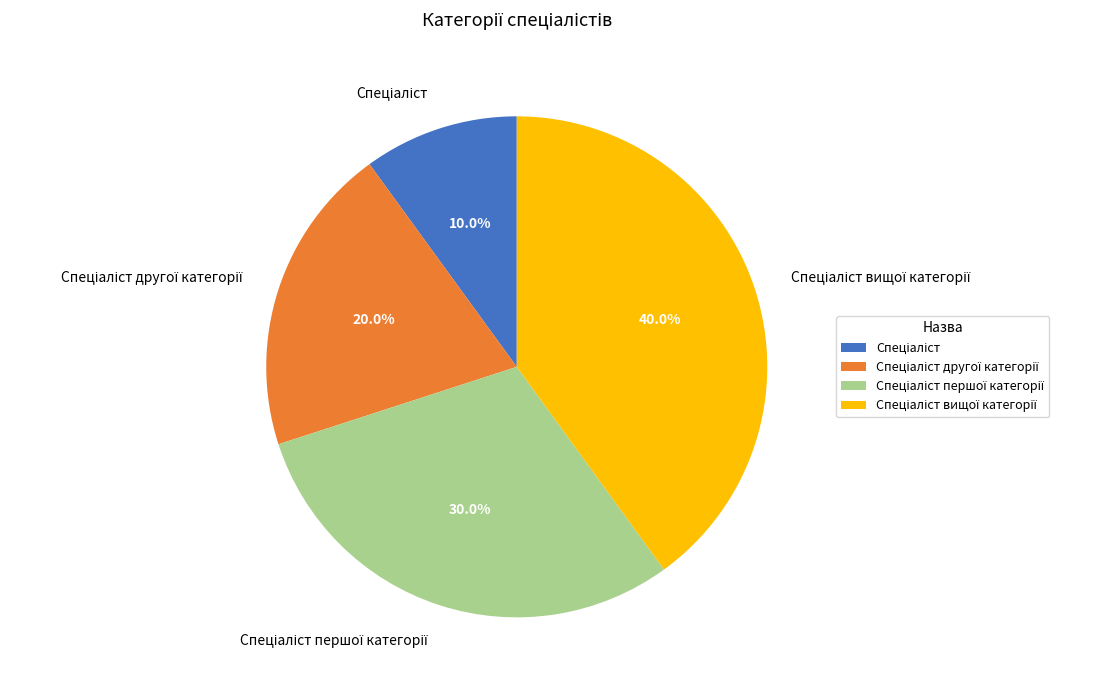

Is there a majority slice in this chart?

No